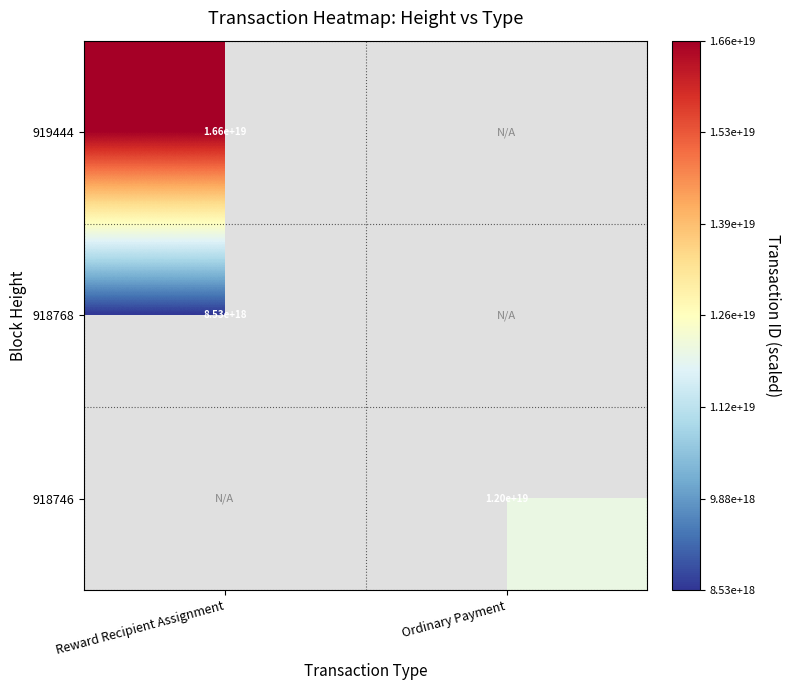

Is it true that 919444 equals 9892599557635315712 at Reward Recipient Assignment?

False